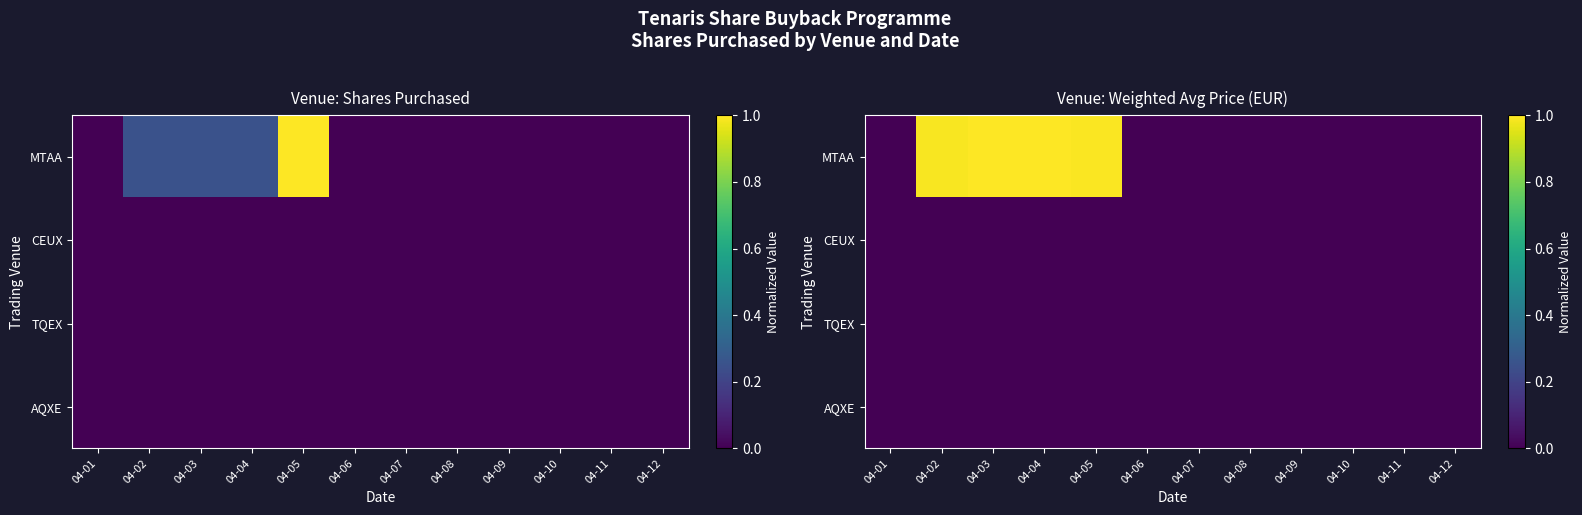

What is the total value across all series at 04-05?

1.0